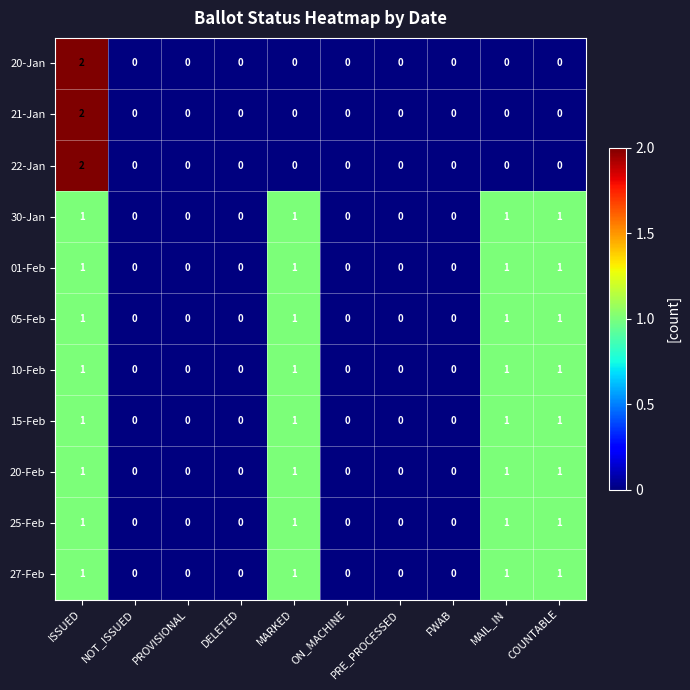

At which category is the sum across all series the highest?

ISSUED